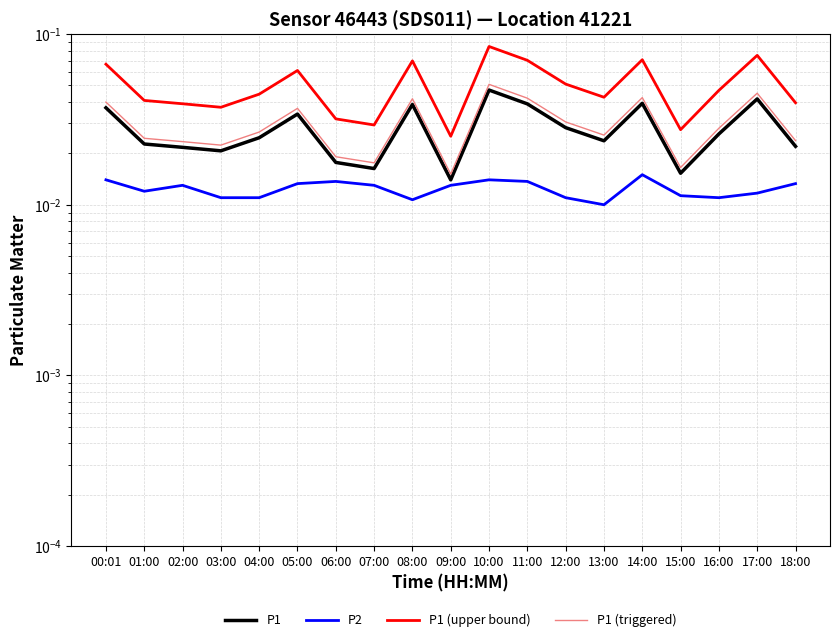

True or false: P2 and P1 (upper bound) cross at least once.

False